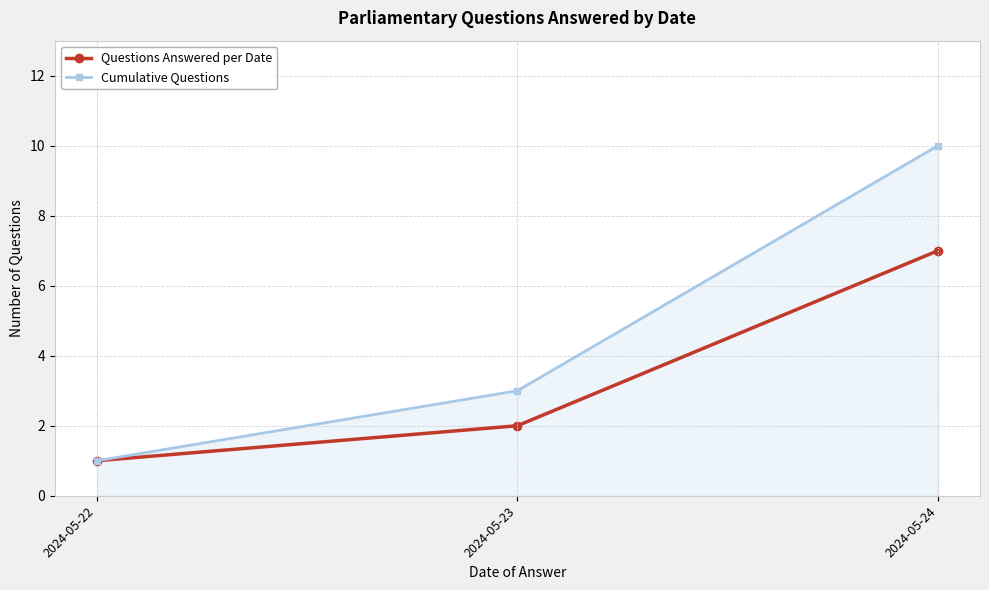

What are all the series names shown in the legend?

Questions Answered per Date, Cumulative Questions